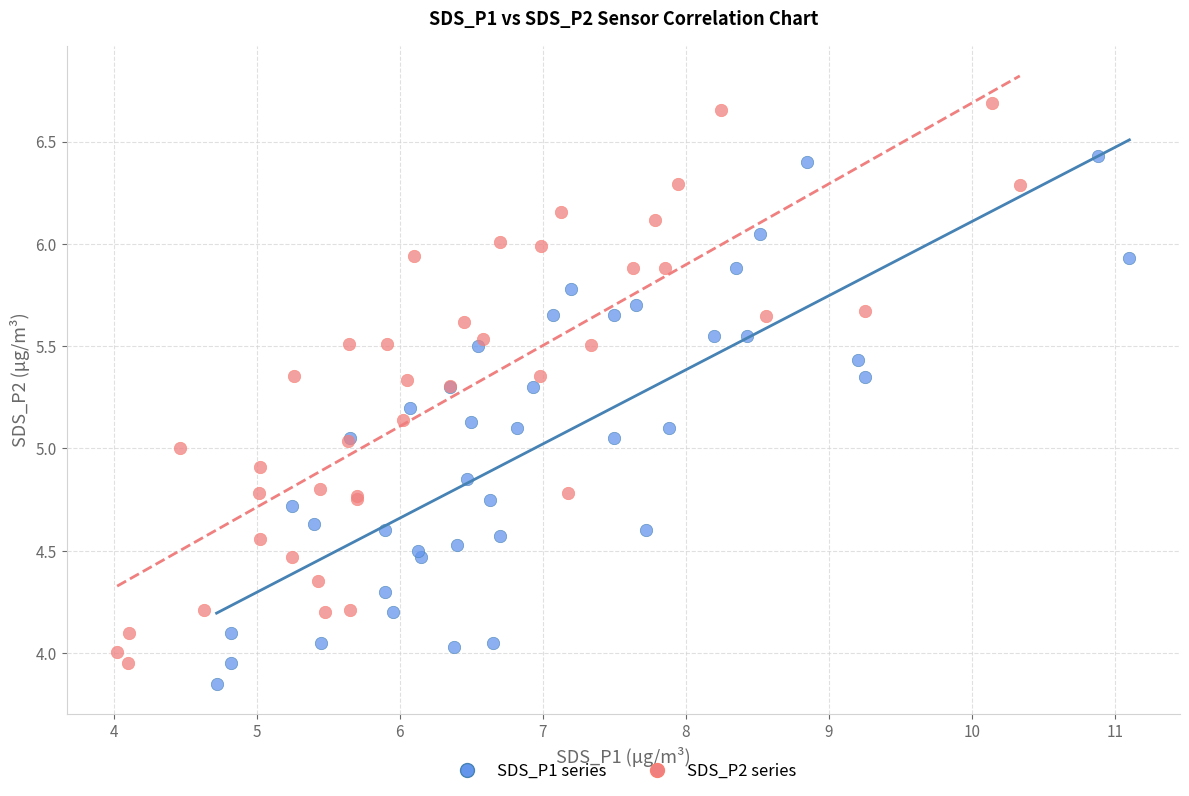

Which series reaches the maximum Y coordinate?

SDS_P2 series